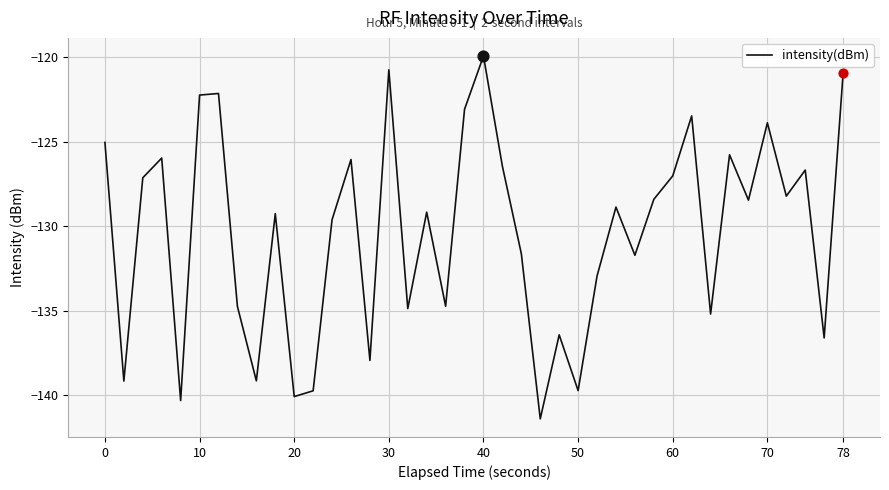

What is the minimum value shown in the chart?

-141.4